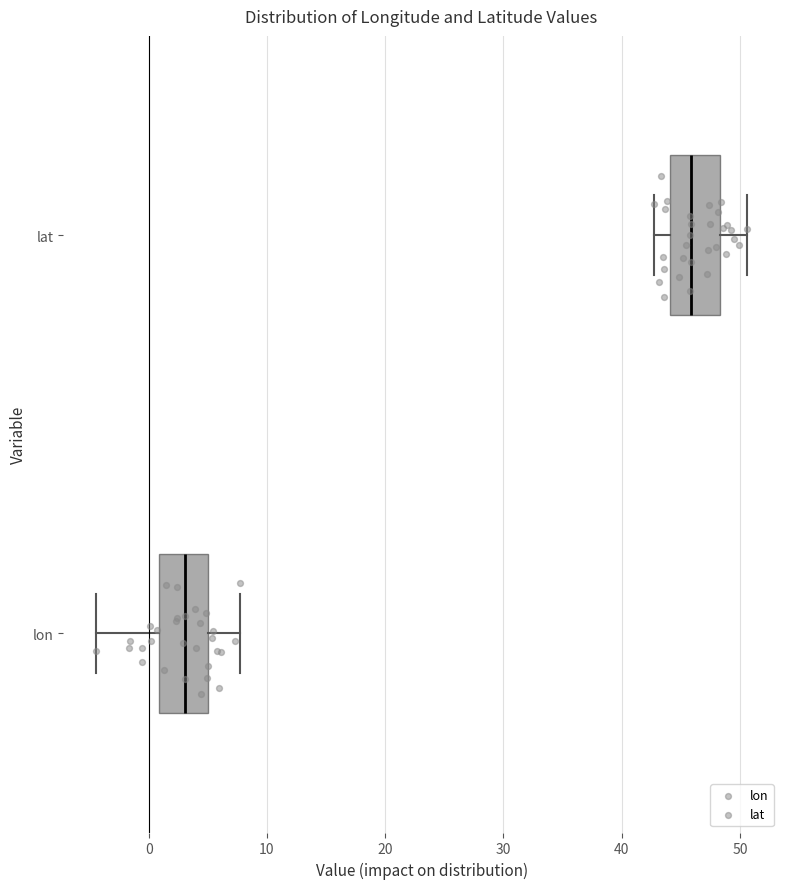

Where does the left whisker of the box for lat end on the x-axis? The values are not printed on the chart, so give them approximately, as read against the axis.

43